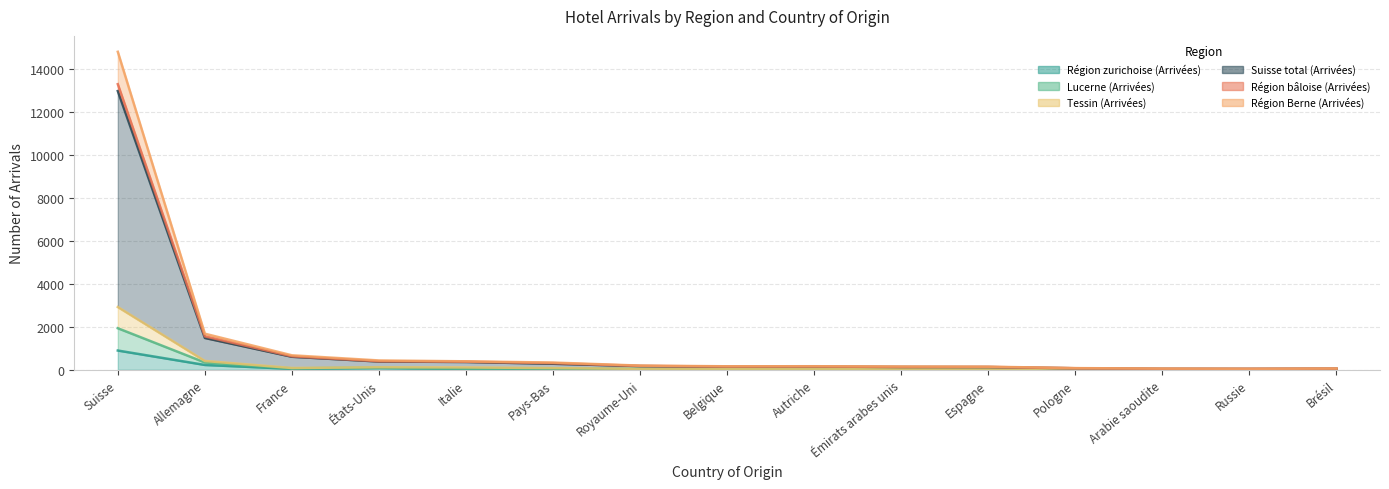

True or false: Tessin (Arrivées) has more than 1 interior local peaks.

False